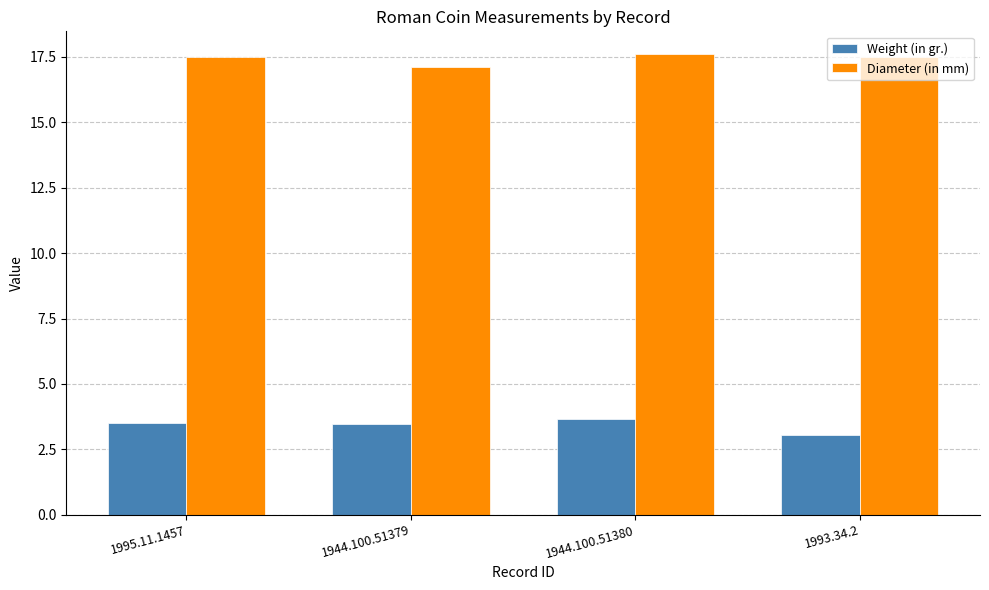

What position from the right is 1944.100.51380?

2